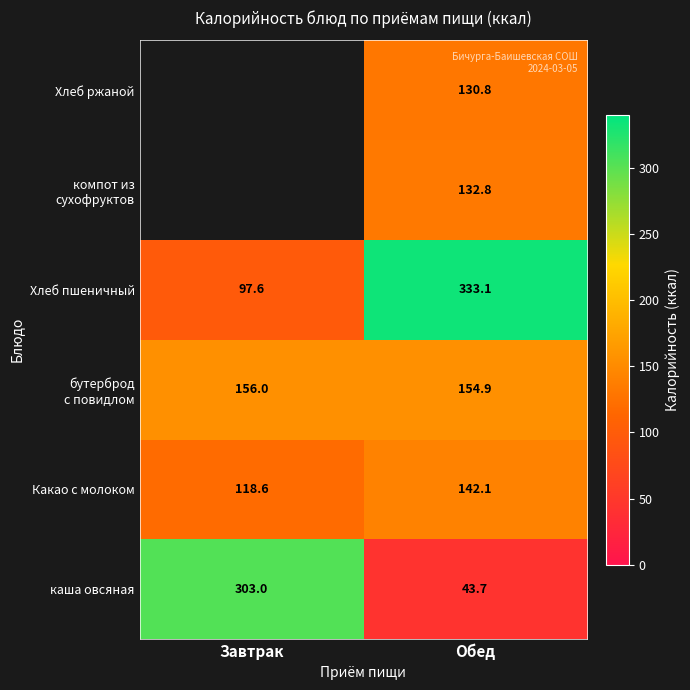

List the labels in order of Хлеб пшеничный value, largest first.

Обед, Завтрак